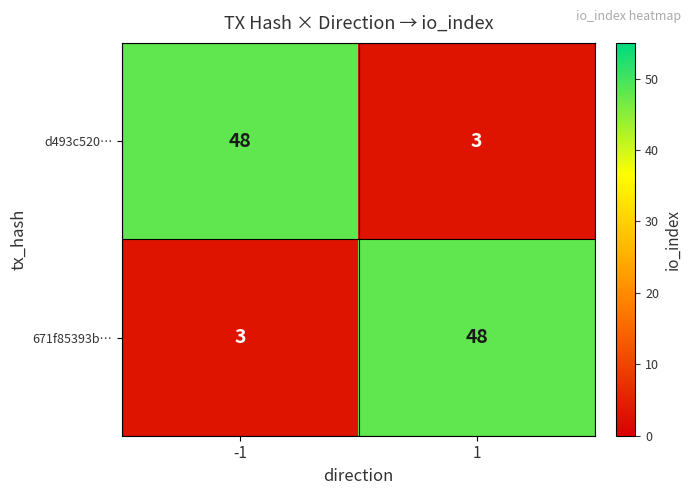

What value does the d493c520… series have at -1, to the nearest 10?

50